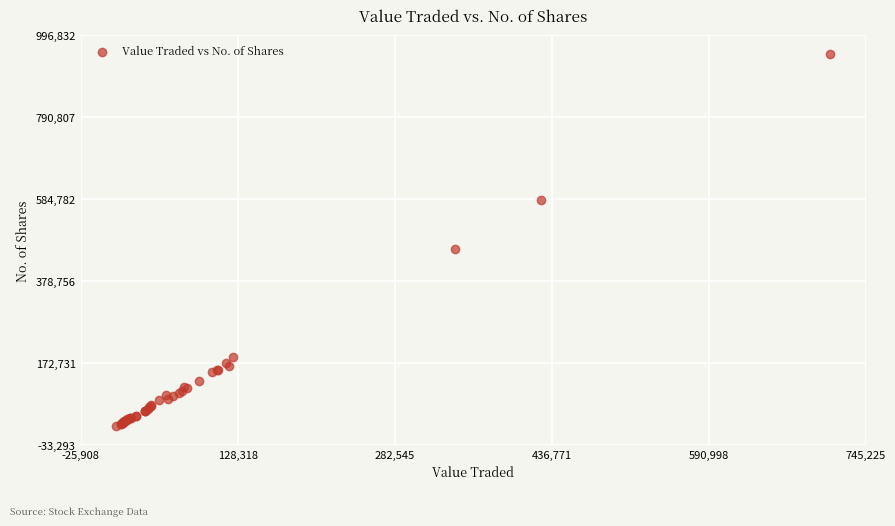

What Y value in the scatter plot is closest to 481769?

458836